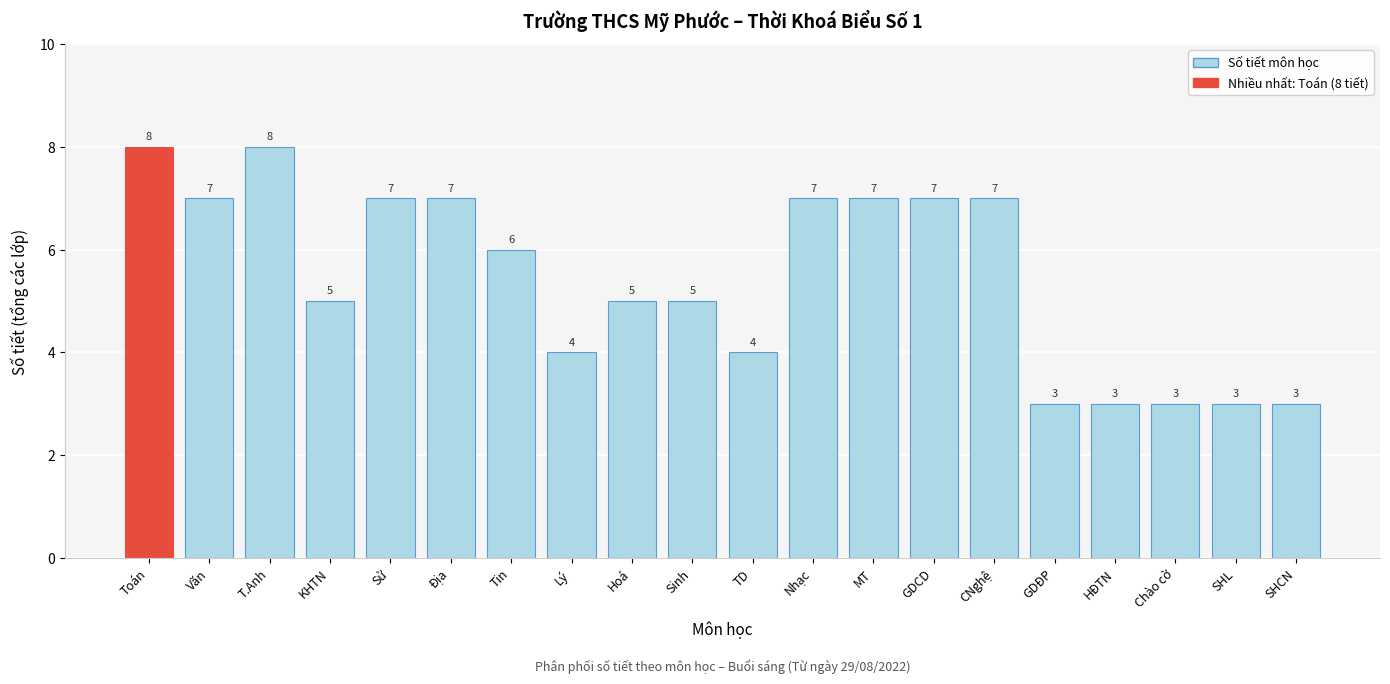

Reading right to left, extract all data points from this chart.

SHCN=3	SHL=3	Chào cờ=3	HĐTN=3	GDĐP=3	CNghệ=7	GDCD=7	MT=7	Nhạc=7	TD=4	Sinh=5	Hoá=5	Lý=4	Tin=6	Địa=7	Sử=7	KHTN=5	T.Anh=8	Văn=7	Toán=8